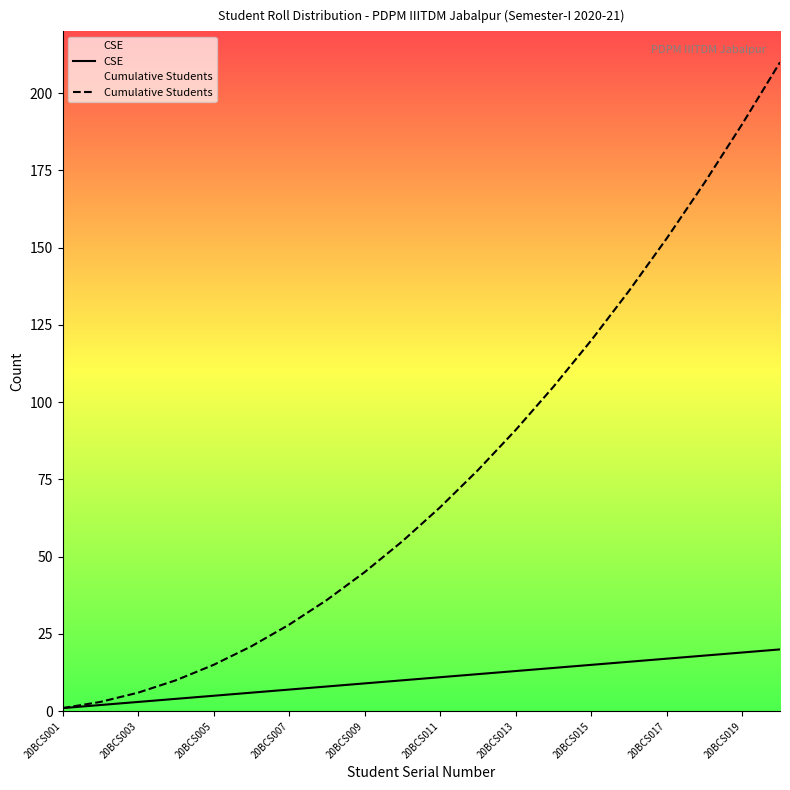

What is the total value across all series at 20BCS019?

209